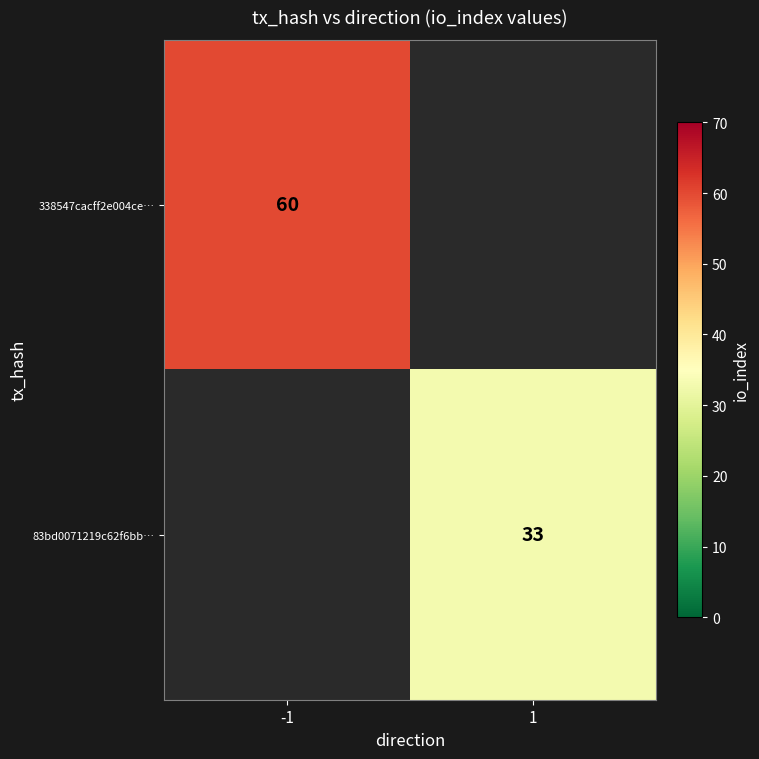

What is the maximum value shown in the chart?

60.0